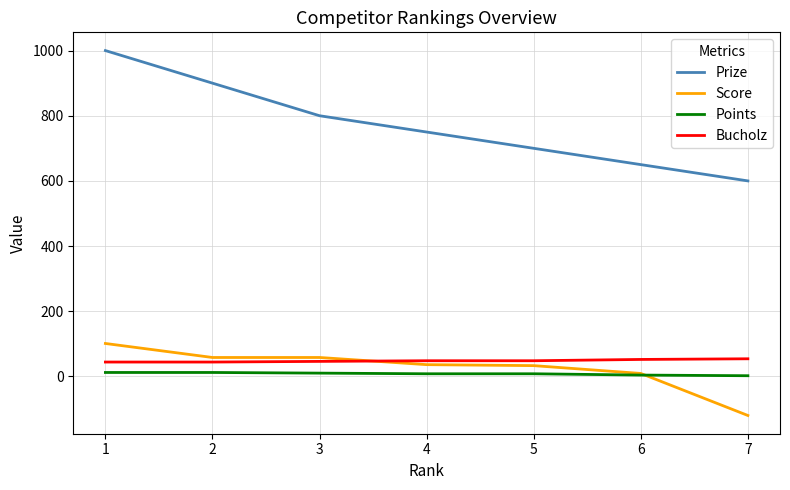

Between 1 and 2, which series saw the biggest shift?

Prize